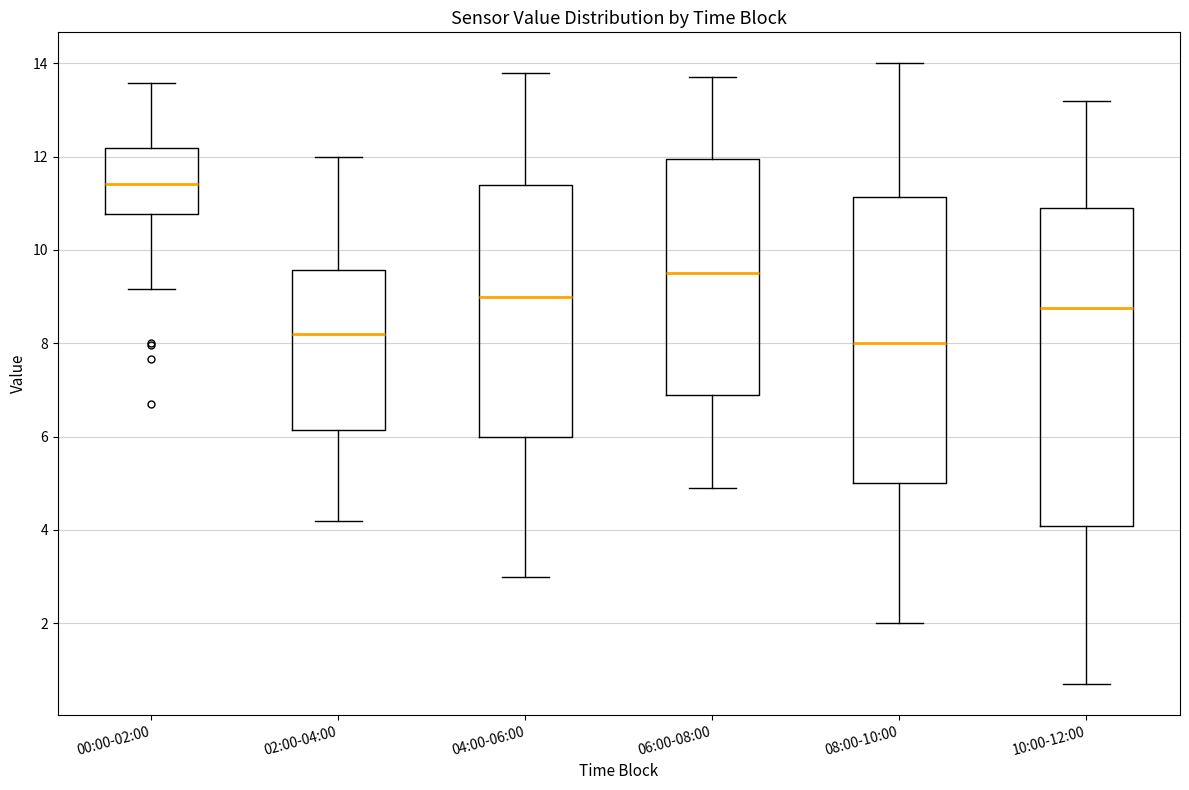

Which box is the tallest, from its lower edge to its upper edge?

10:00-12:00